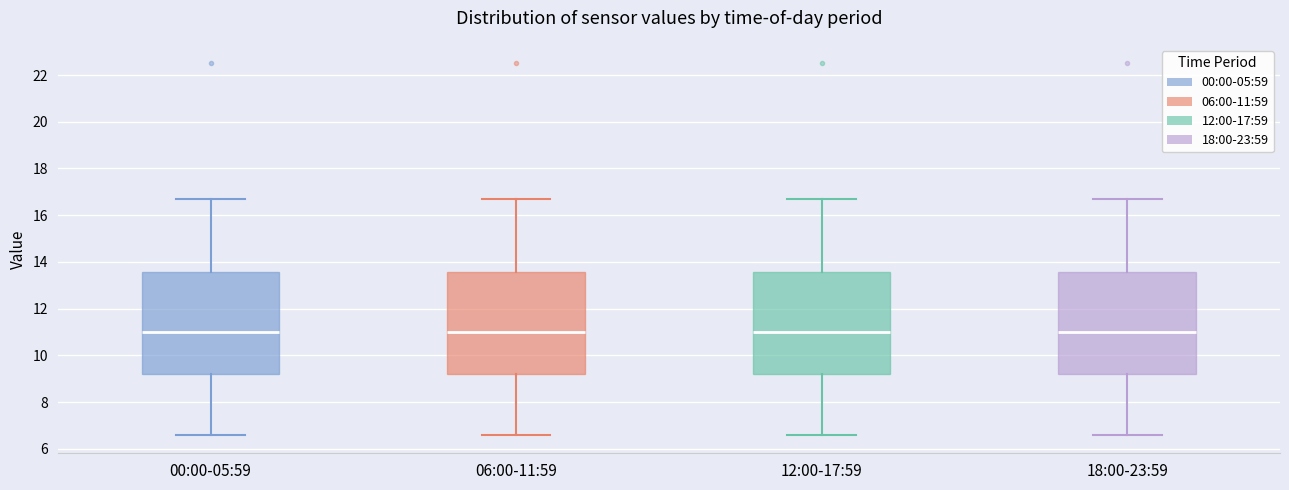

Where does the upper whisker of the box for 00:00-05:59 end on the y-axis? The values are not printed on the chart, so give them approximately, as read against the axis.

16.8